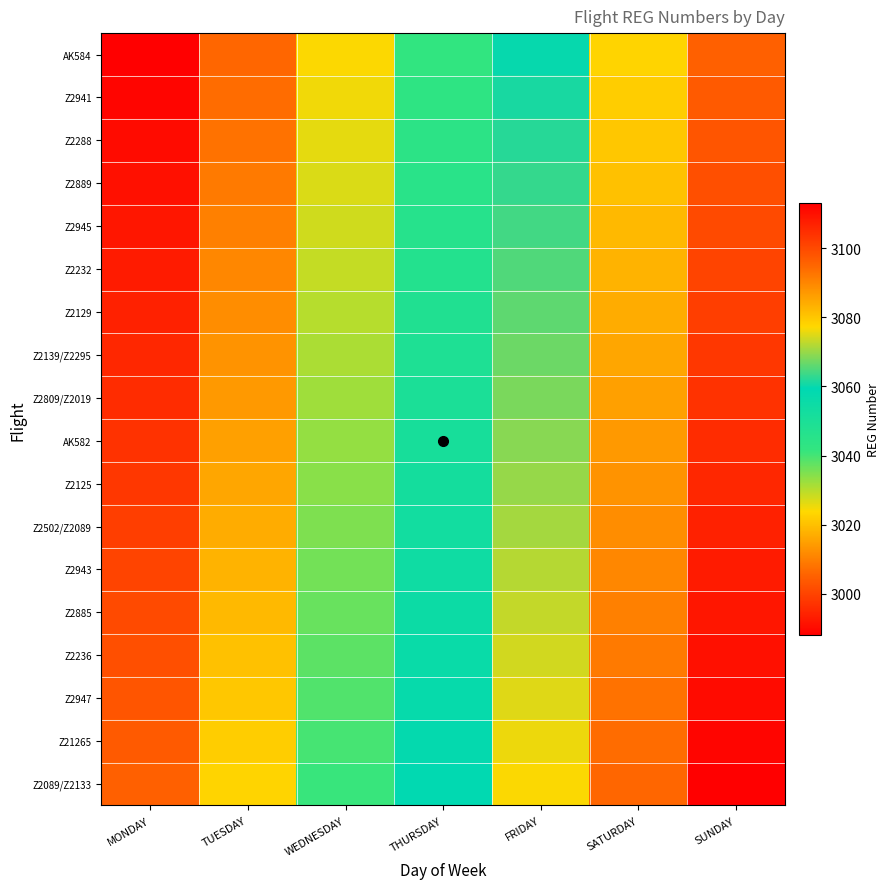

Reading left to right, transcribe all the data shown in this chart.

AK584: MONDAY=2988	TUESDAY=3006	WEDNESDAY=3024	THURSDAY=3042	FRIDAY=3060	SATURDAY=3078	SUNDAY=3096
Z2941: MONDAY=2989	TUESDAY=3007	WEDNESDAY=3025	THURSDAY=3043	FRIDAY=3061	SATURDAY=3079	SUNDAY=3097
Z2288: MONDAY=2990	TUESDAY=3008	WEDNESDAY=3026	THURSDAY=3044	FRIDAY=3062	SATURDAY=3080	SUNDAY=3098
Z2889: MONDAY=2991	TUESDAY=3009	WEDNESDAY=3027	THURSDAY=3045	FRIDAY=3063	SATURDAY=3081	SUNDAY=3099
Z2945: MONDAY=2992	TUESDAY=3010	WEDNESDAY=3028	THURSDAY=3046	FRIDAY=3064	SATURDAY=3082	SUNDAY=3100
Z2232: MONDAY=2993	TUESDAY=3011	WEDNESDAY=3029	THURSDAY=3047	FRIDAY=3065	SATURDAY=3083	SUNDAY=3101
Z2129: MONDAY=2994	TUESDAY=3012	WEDNESDAY=3030	THURSDAY=3048	FRIDAY=3066	SATURDAY=3084	SUNDAY=3102
Z2139/Z2295: MONDAY=2995	TUESDAY=3013	WEDNESDAY=3031	THURSDAY=3049	FRIDAY=3067	SATURDAY=3085	SUNDAY=3103
Z2809/Z2019: MONDAY=2996	TUESDAY=3014	WEDNESDAY=3032	THURSDAY=3050	FRIDAY=3068	SATURDAY=3086	SUNDAY=3104
AK582: MONDAY=2997	TUESDAY=3015	WEDNESDAY=3033	THURSDAY=3051	FRIDAY=3069	SATURDAY=3087	SUNDAY=3105
Z2125: MONDAY=2998	TUESDAY=3016	WEDNESDAY=3034	THURSDAY=3052	FRIDAY=3070	SATURDAY=3088	SUNDAY=3106
Z2502/Z2089: MONDAY=2999	TUESDAY=3017	WEDNESDAY=3035	THURSDAY=3053	FRIDAY=3071	SATURDAY=3089	SUNDAY=3107
Z2943: MONDAY=3000	TUESDAY=3018	WEDNESDAY=3036	THURSDAY=3054	FRIDAY=3072	SATURDAY=3090	SUNDAY=3108
Z2885: MONDAY=3001	TUESDAY=3019	WEDNESDAY=3037	THURSDAY=3055	FRIDAY=3073	SATURDAY=3091	SUNDAY=3109
Z2236: MONDAY=3002	TUESDAY=3020	WEDNESDAY=3038	THURSDAY=3056	FRIDAY=3074	SATURDAY=3092	SUNDAY=3110
Z2947: MONDAY=3003	TUESDAY=3021	WEDNESDAY=3039	THURSDAY=3057	FRIDAY=3075	SATURDAY=3093	SUNDAY=3111
Z21265: MONDAY=3004	TUESDAY=3022	WEDNESDAY=3040	THURSDAY=3058	FRIDAY=3076	SATURDAY=3094	SUNDAY=3112
Z2089/Z2133: MONDAY=3005	TUESDAY=3023	WEDNESDAY=3041	THURSDAY=3059	FRIDAY=3077	SATURDAY=3095	SUNDAY=3113